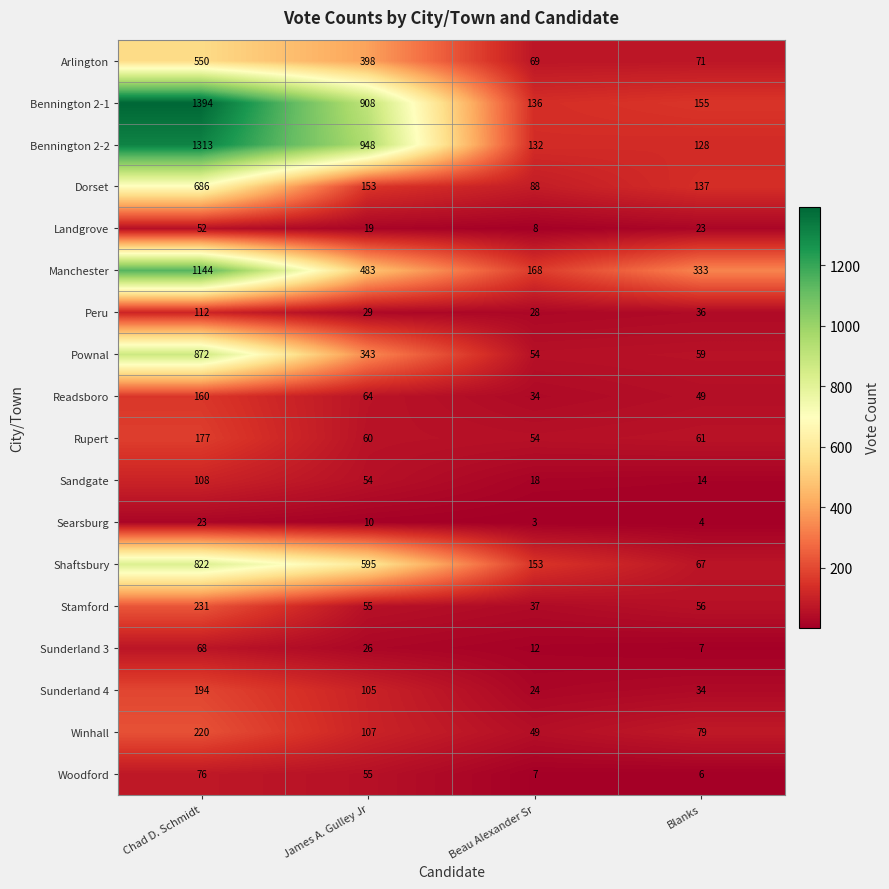

Rank the series at Chad D. Schmidt from highest to lowest value.

Bennington 2-1, Bennington 2-2, Manchester, Pownal, Shaftsbury, Dorset, Arlington, Stamford, Winhall, Sunderland 4, Rupert, Readsboro, Peru, Sandgate, Woodford, Sunderland 3, Landgrove, Searsburg